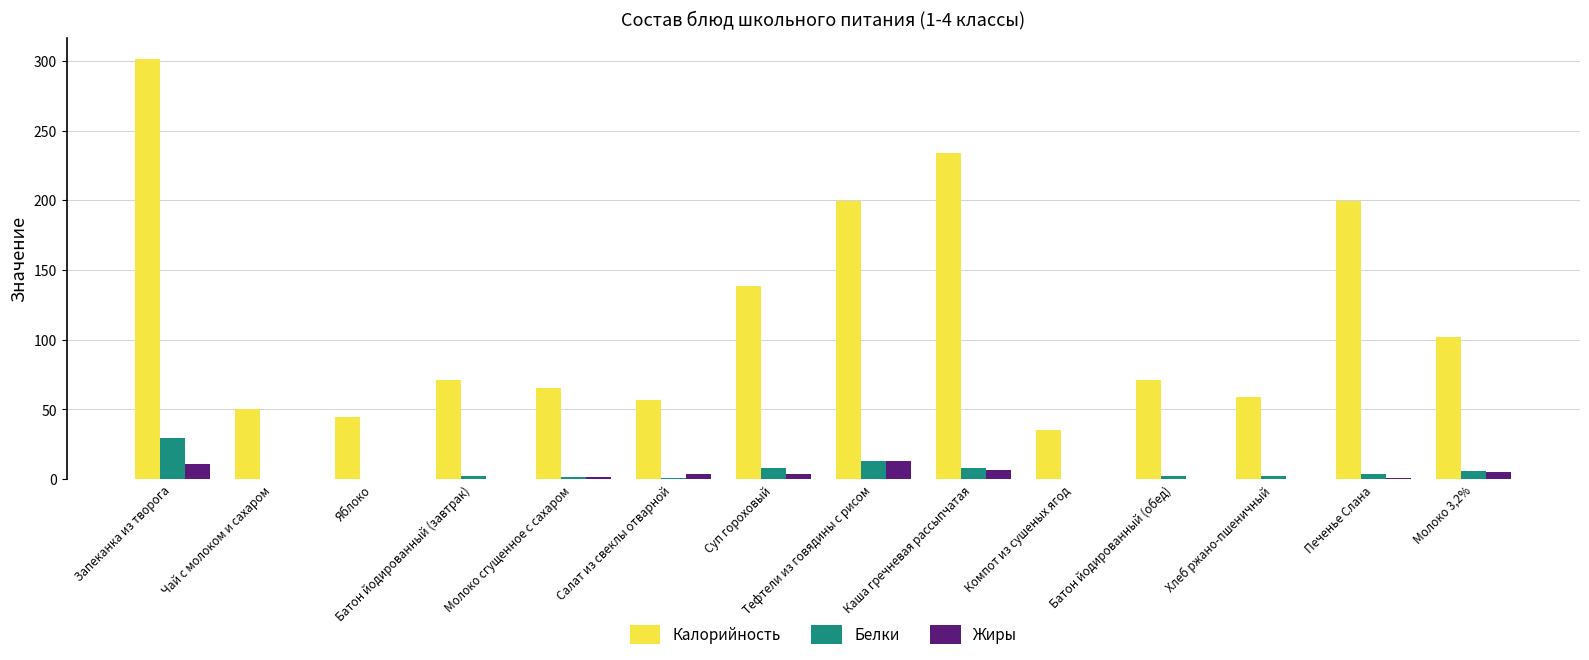

At which category is the sum across all series the highest?

Запеканка из творога